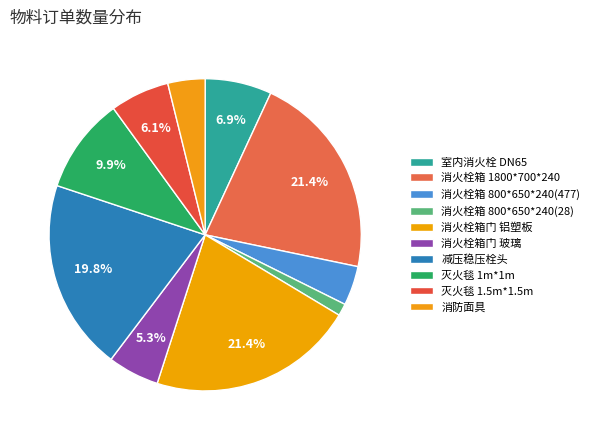

How many slices are in this pie chart?

10